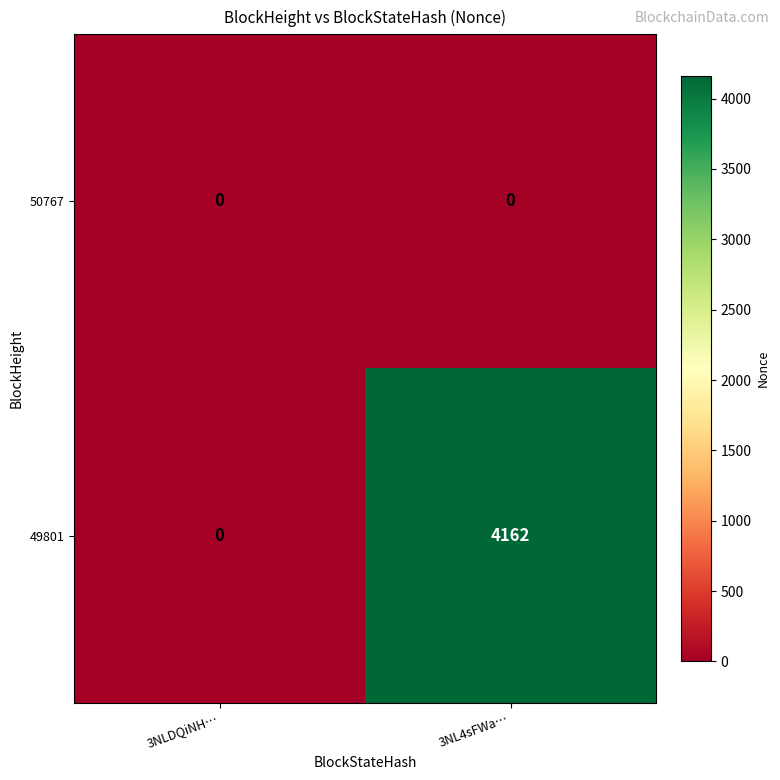

Rank the series at 3NL4sFWa… from lowest to highest value.

50767, 49801